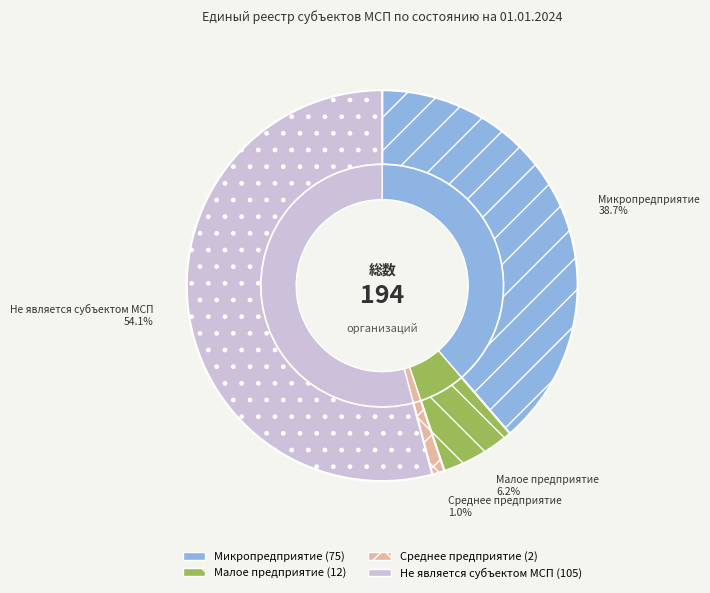

Count the number of slices in the pie.

4